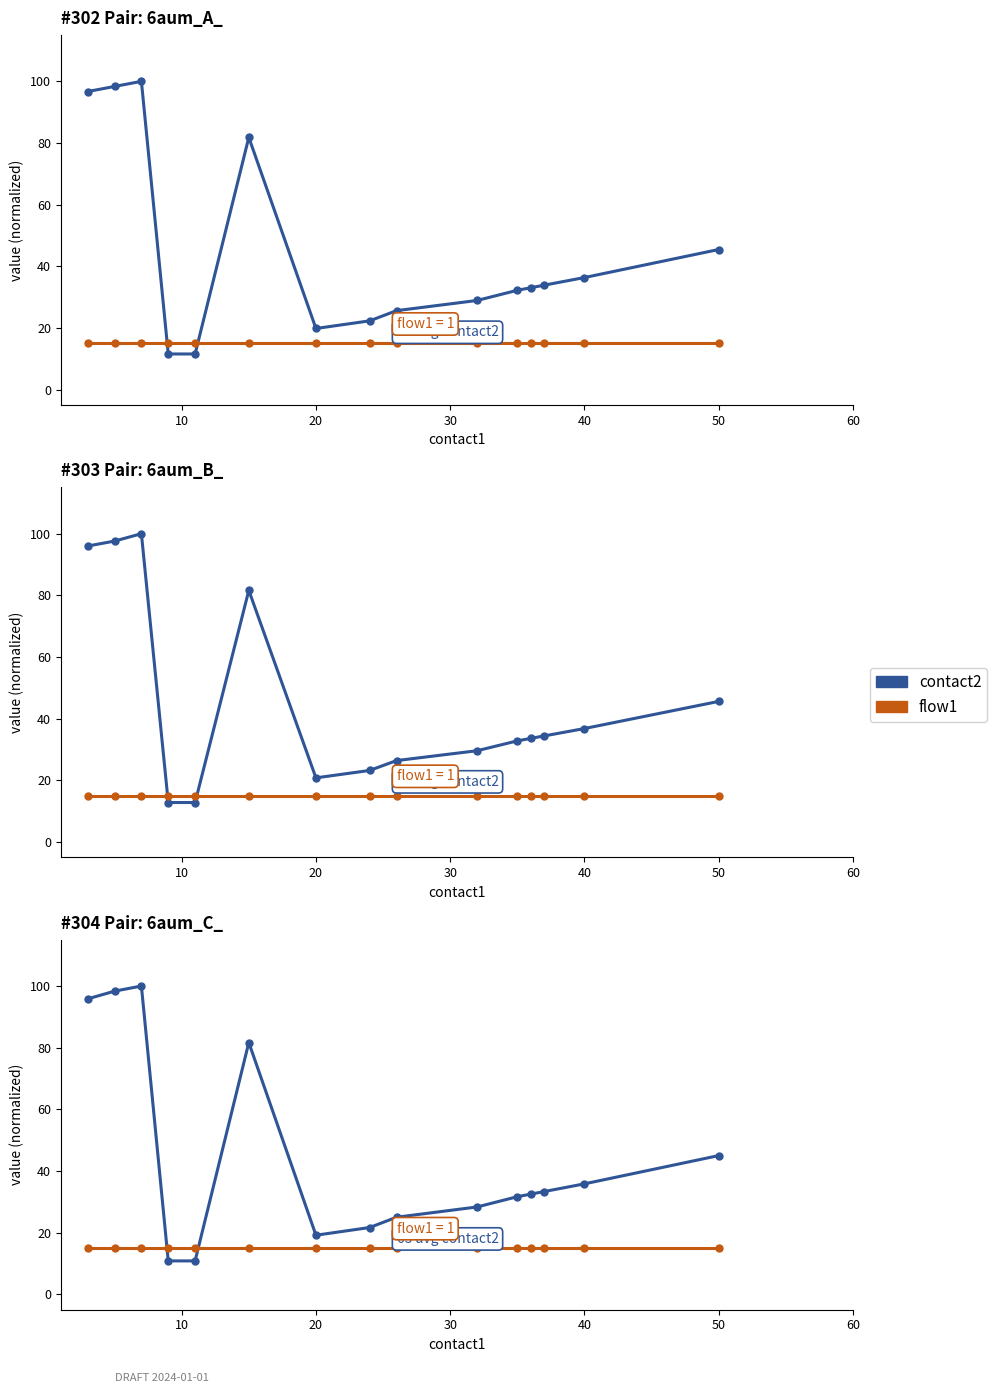

At 20, list the series in order from largest to smallest.

contact2, flow1